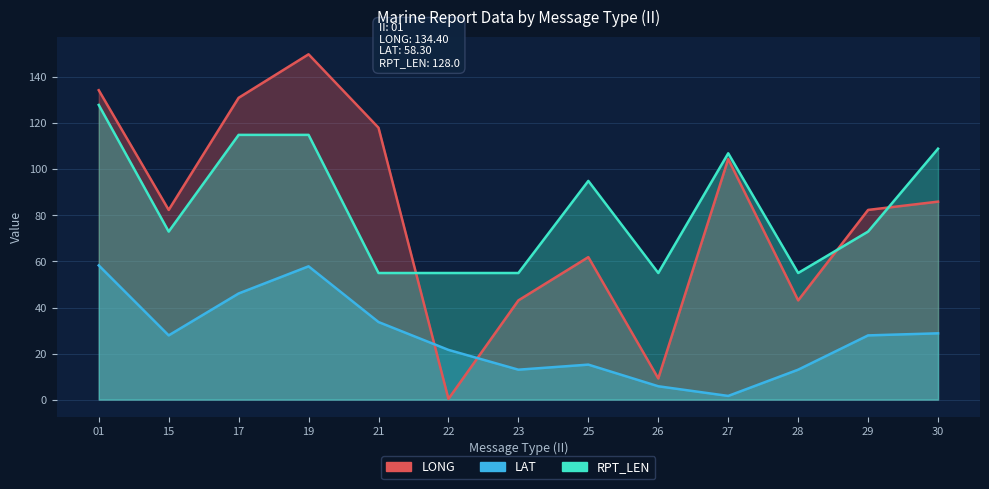

Where is the first local minimum for RPT_LEN?

15